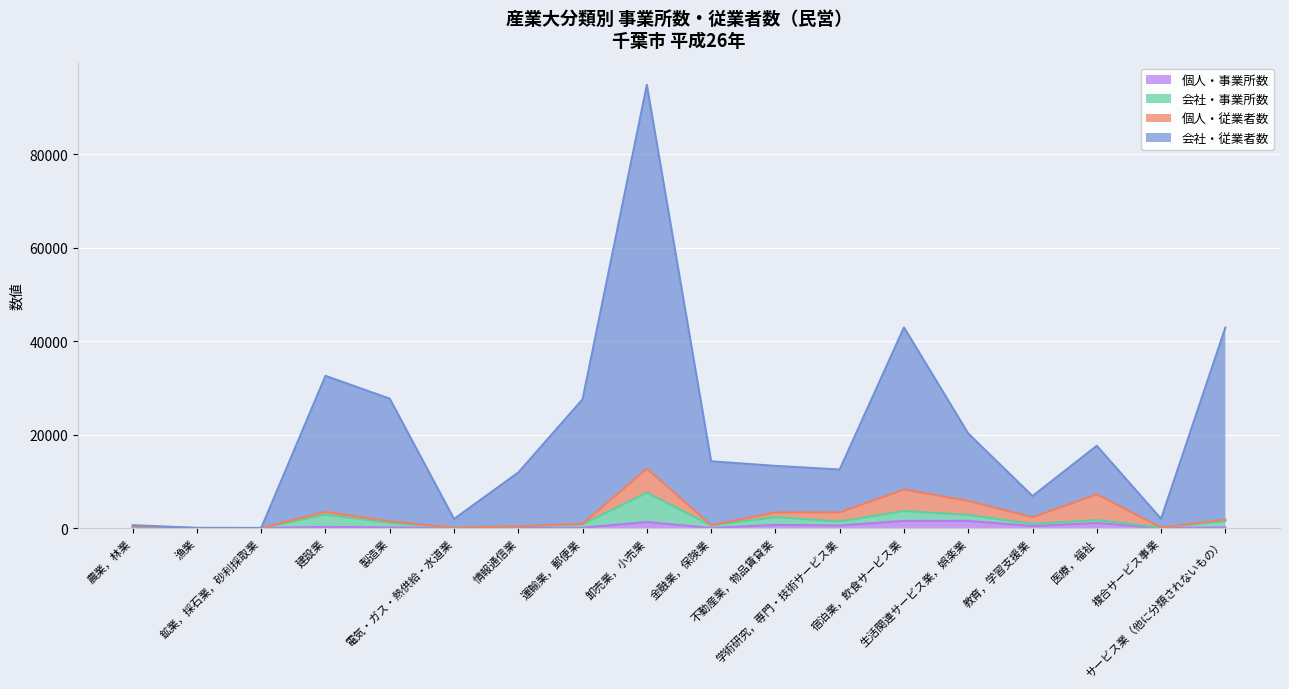

What are all the series names shown in the legend?

個人・事業所数, 会社・事業所数, 個人・従業者数, 会社・従業者数